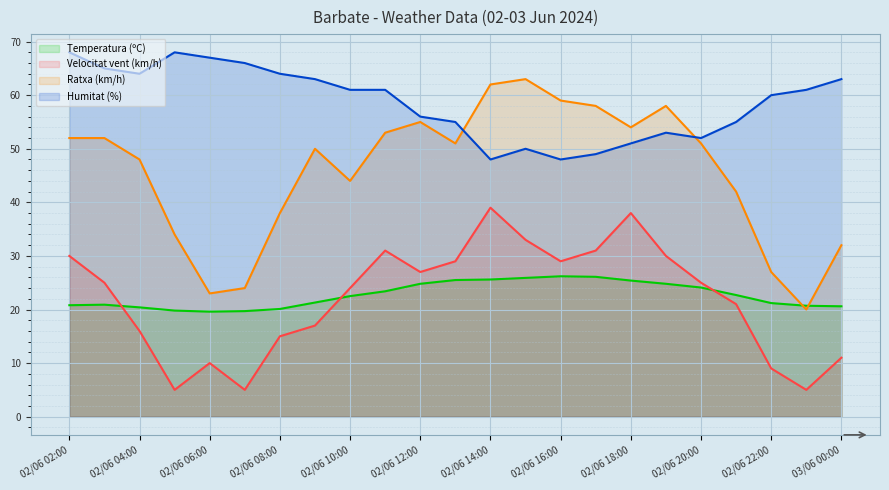

What is the difference between the highest and lowest values at 02/06 08:00?

49.0